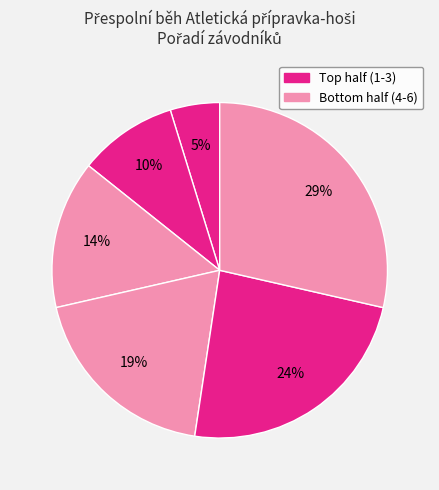

How many slices are in this pie chart?

6